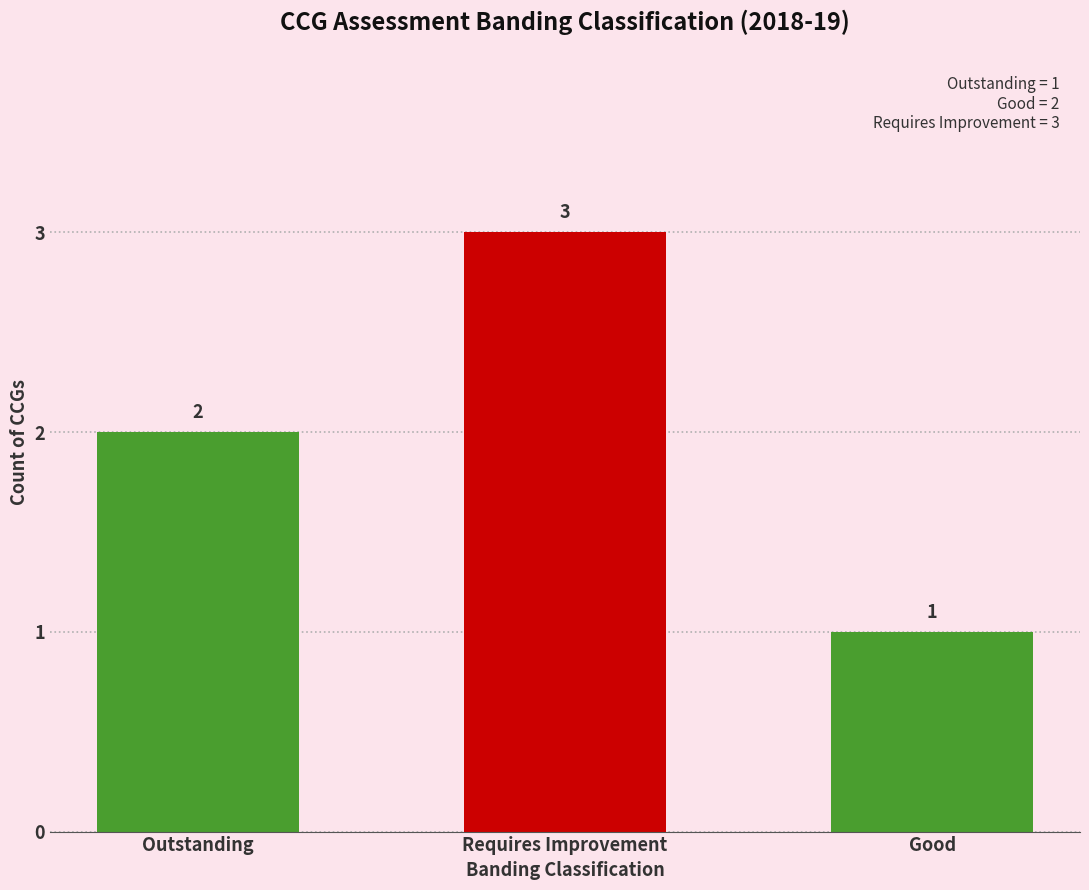

Reading right to left, transcribe all the data shown in this chart.

Good=1	Requires Improvement=3	Outstanding=2